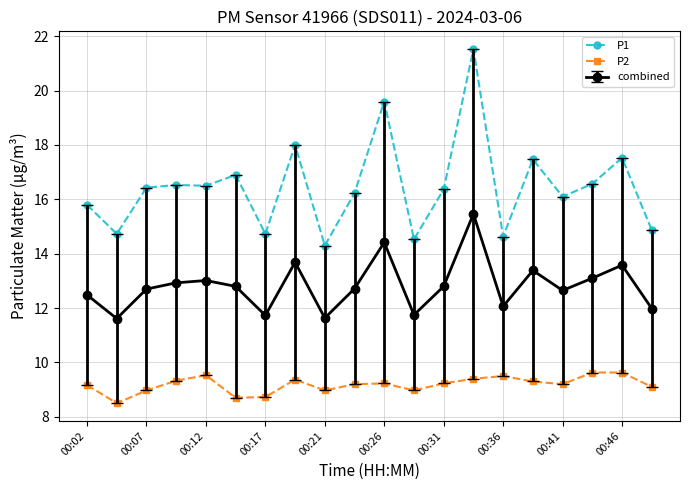

True or false: P2 and P1 cross at least once.

False